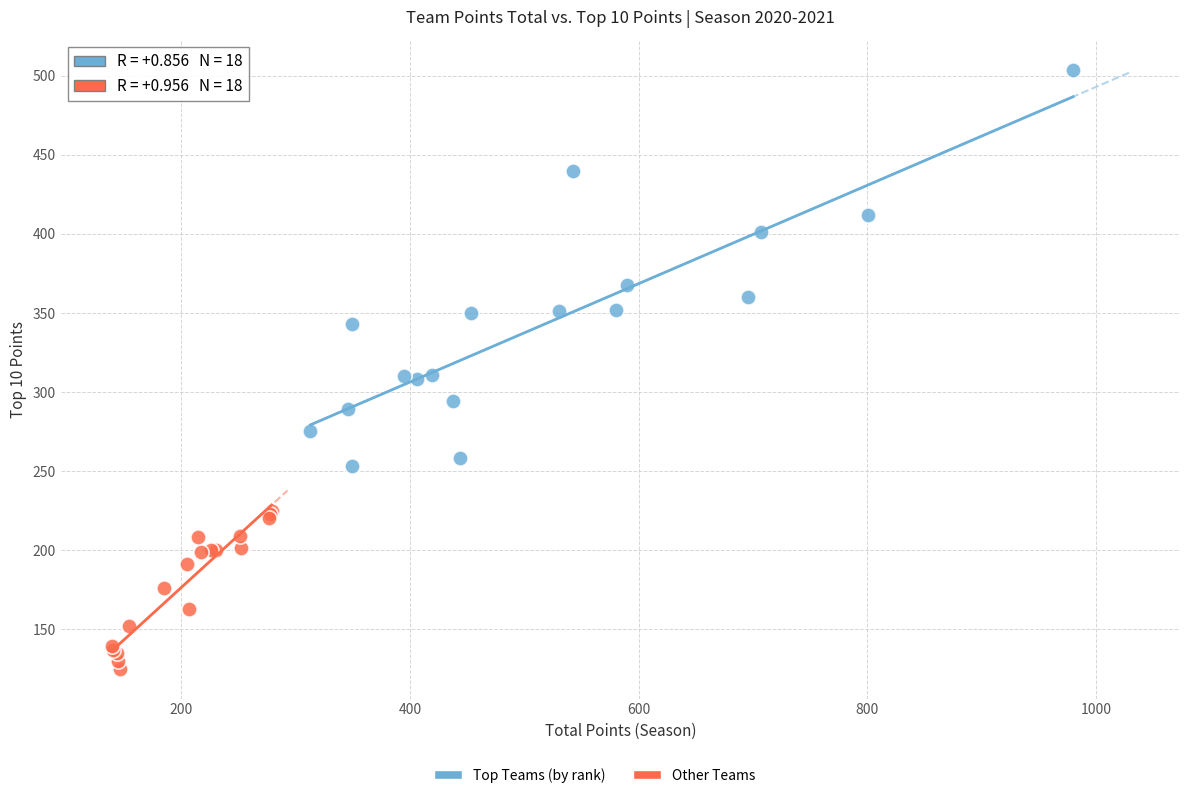

Which series has the largest Y range (max minus min)?

Top Teams (by rank)